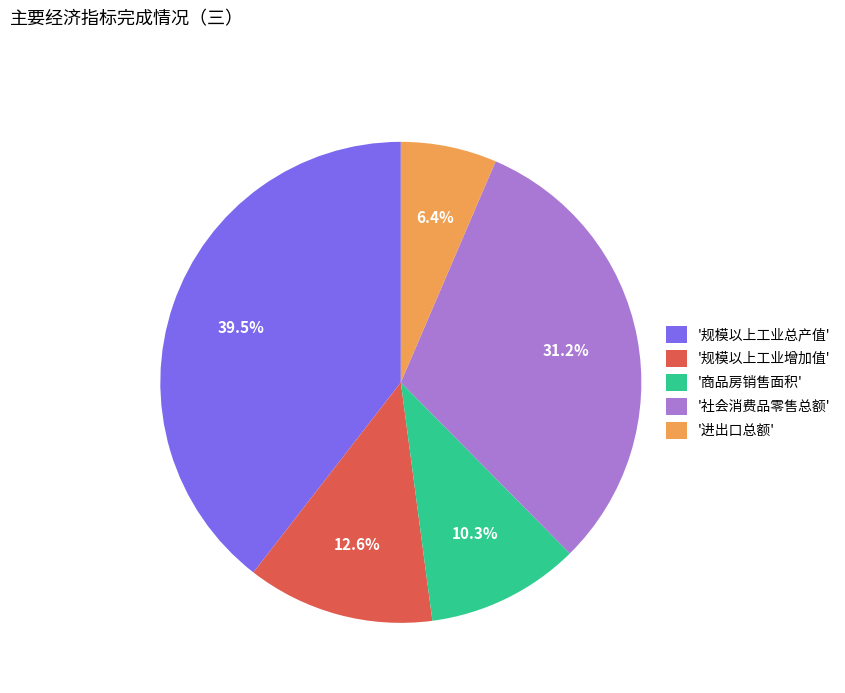

Which has a higher value, '进出口总额' or '规模以上工业增加值'?

'规模以上工业增加值'